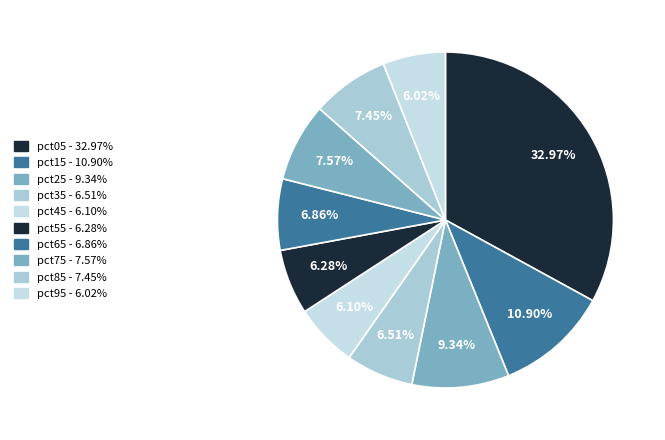

Rank the categories by value from highest to lowest.

pct05, pct15, pct25, pct75, pct85, pct65, pct35, pct55, pct45, pct95